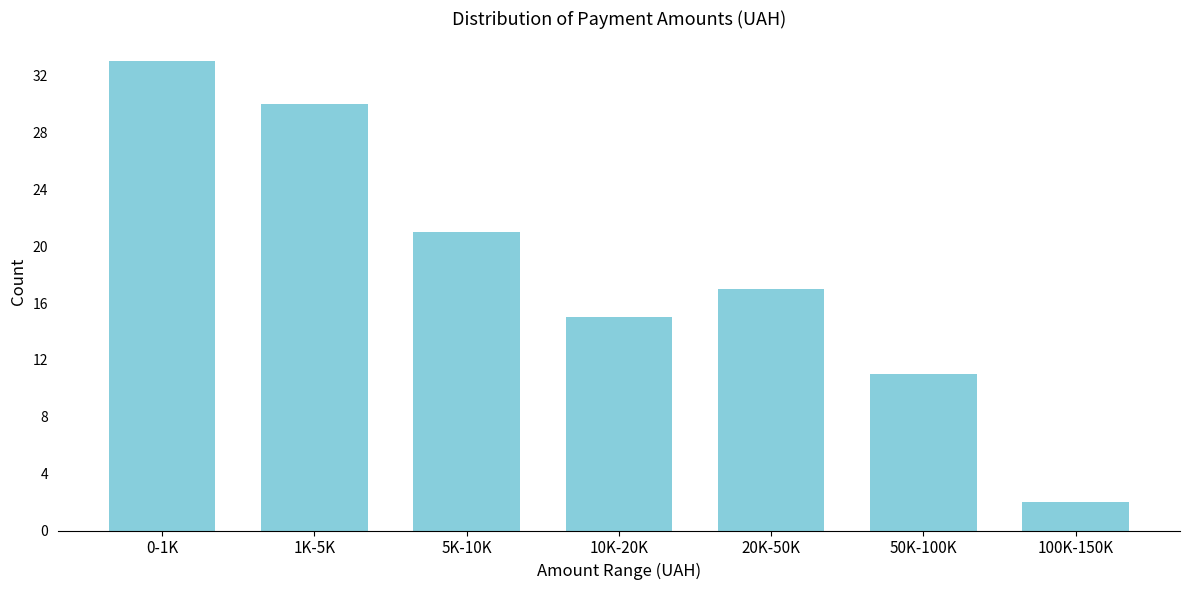

Reading right to left, transcribe all the data shown in this chart.

100K-150K=2	50K-100K=11	20K-50K=17	10K-20K=15	5K-10K=21	1K-5K=30	0-1K=33